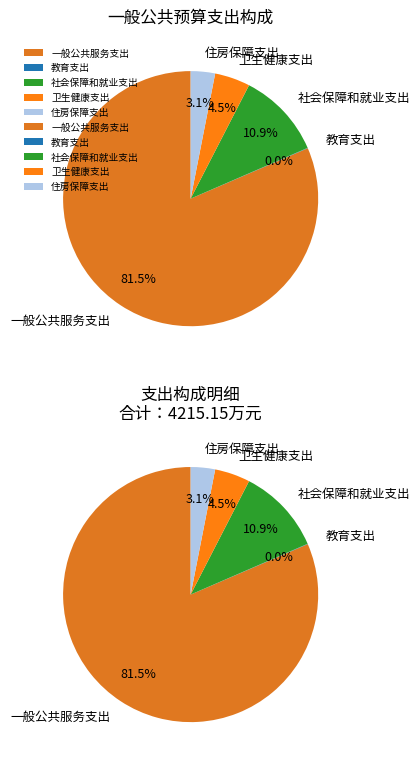

Is it true that 社会保障和就业支出 is 18% of the pie?

False